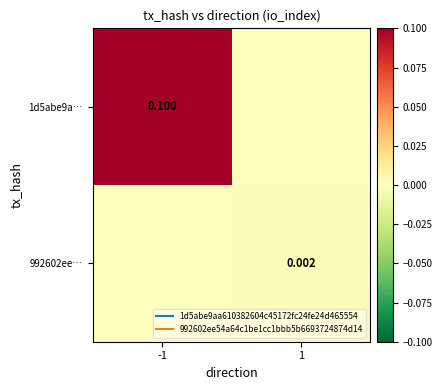

How many 1d5abe9a… values are between 0 and 1?

2